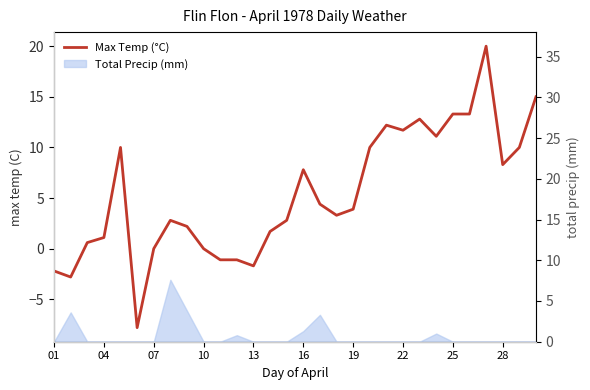

True or false: the data shows -1.7 at 11.

False